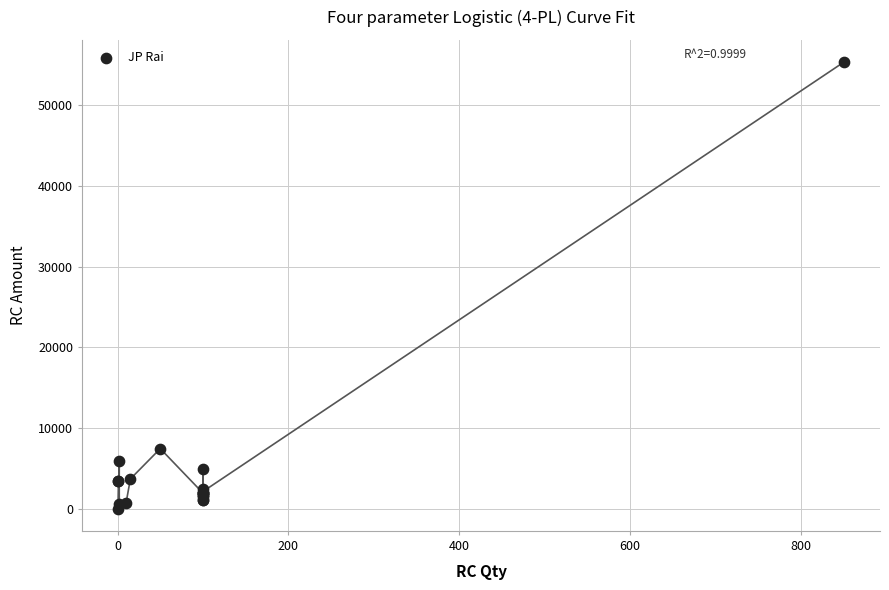

What Y value in the scatter plot is closest to 27672?

7500